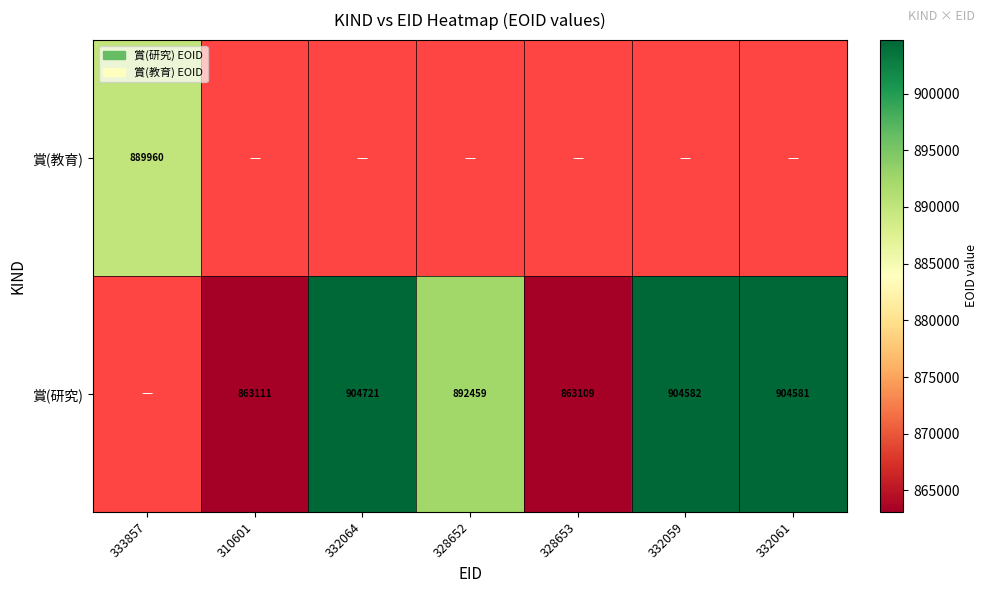

Is it true that 賞(研究) equals 904582 at 332059?

True